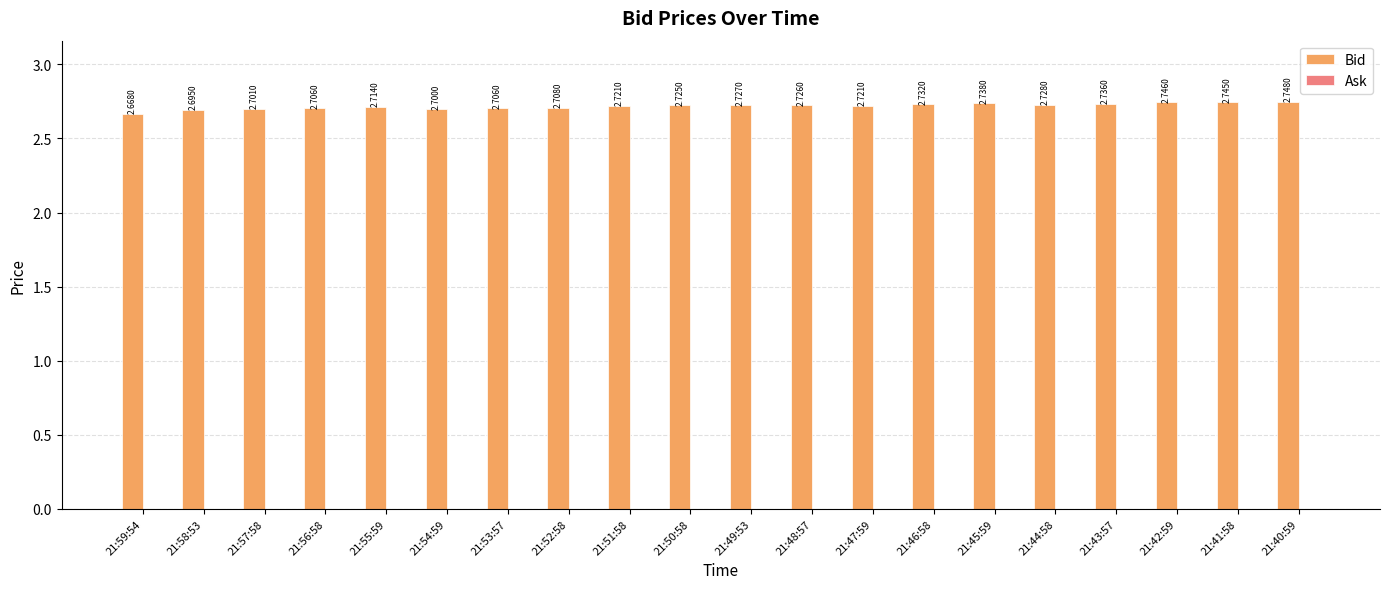

What is the average value?

2.7